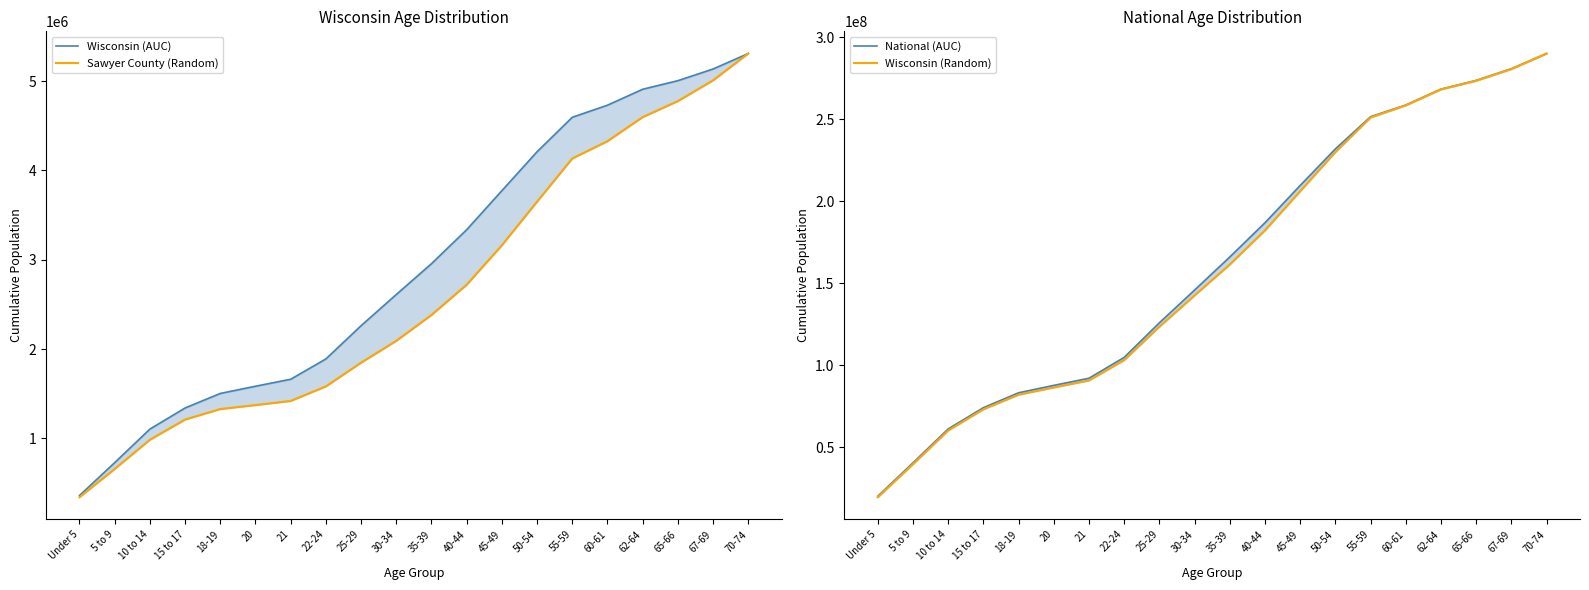

The Wisconsin (AUC) series shows 1661175.0 at 21. True or false?

True